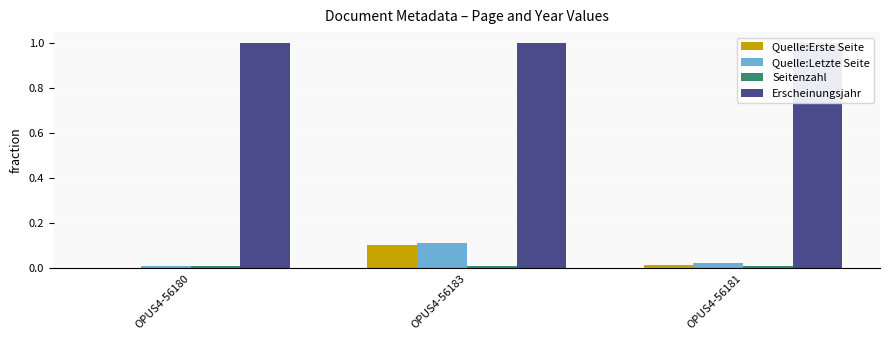

The Quelle:Letzte Seite series shows 0.0 at OPUS4-56181. True or false?

True